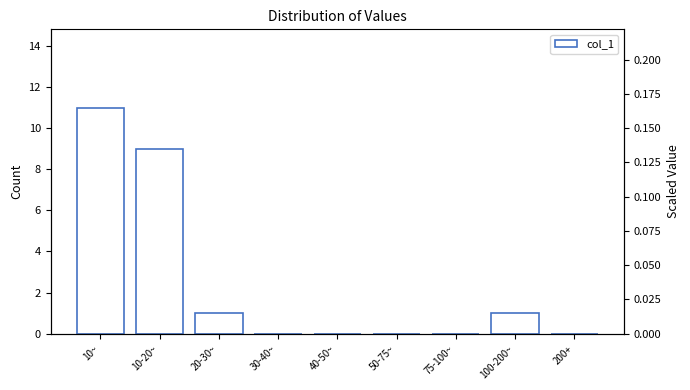

The chart shows a value of 0 at 200+. True or false?

True